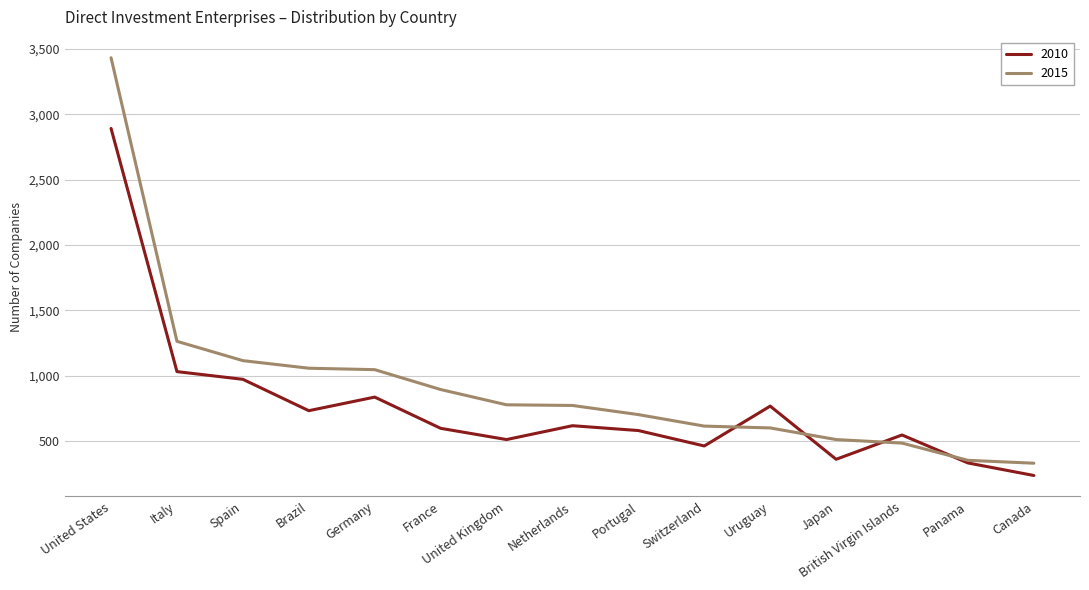

Is it true that 2015 equals 483 at British Virgin Islands?

True